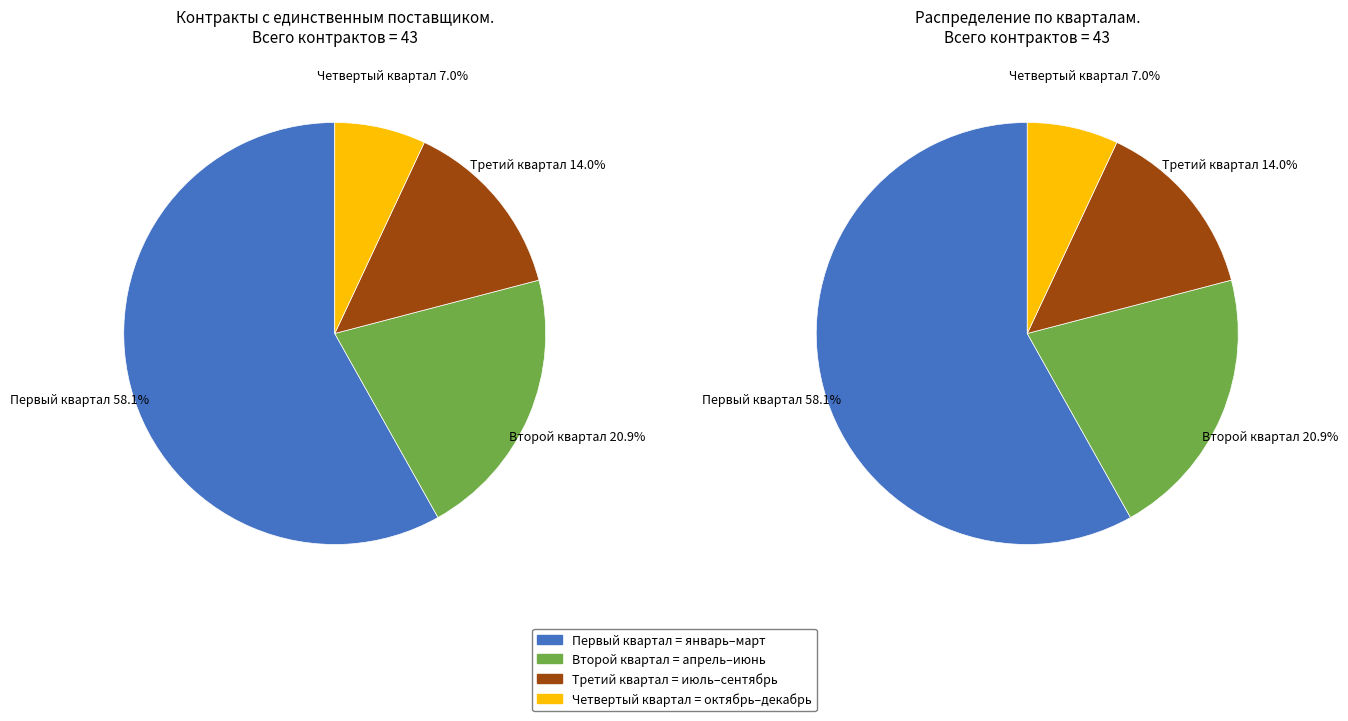

Is it true that Третий квартал is 9% of the pie?

False